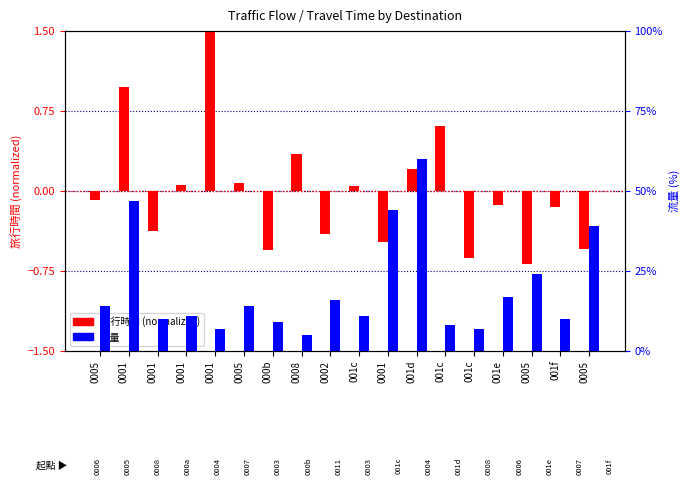

What are all the series names shown in the legend?

旅行時間 (normalized), 流量